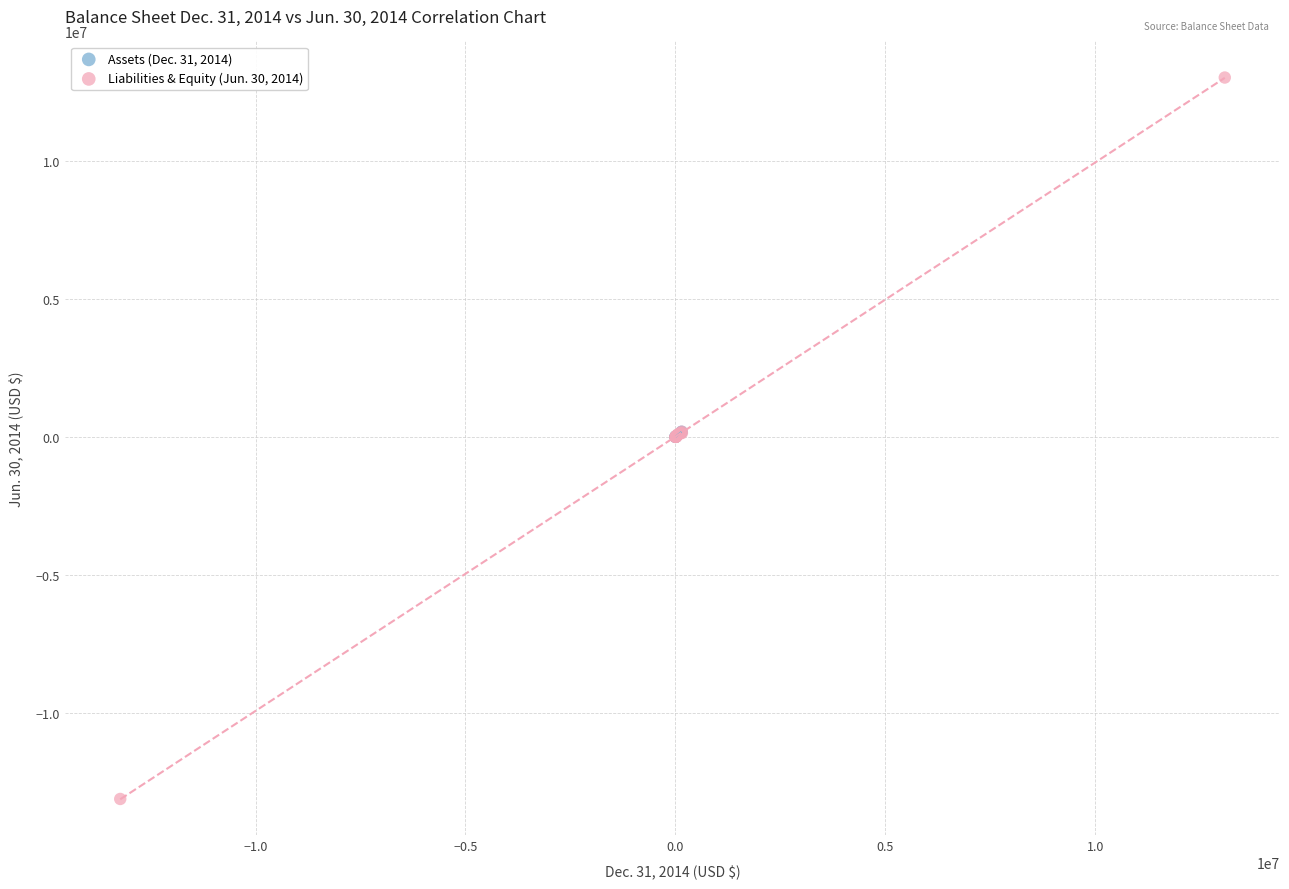

Which series contains the lowest Y value?

Liabilities & Equity (Jun. 30, 2014)